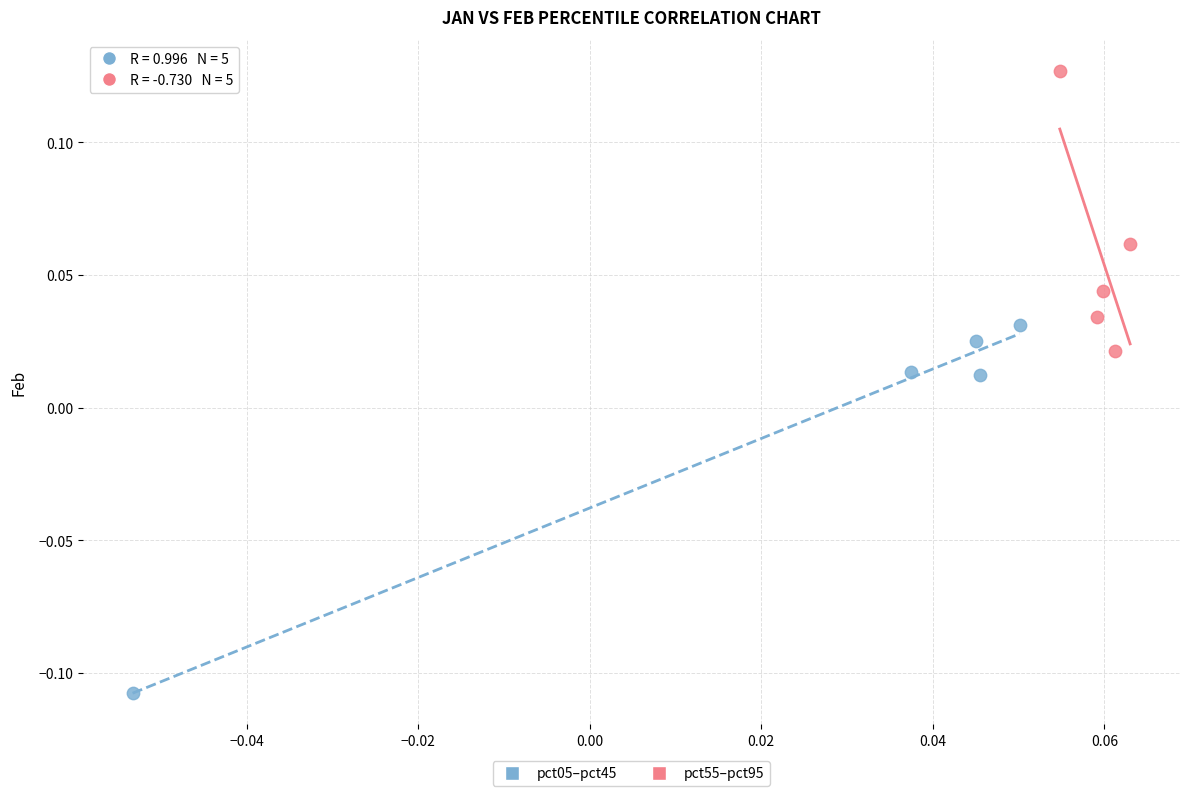

Which series has the widest spread of Y values?

pct05–pct45